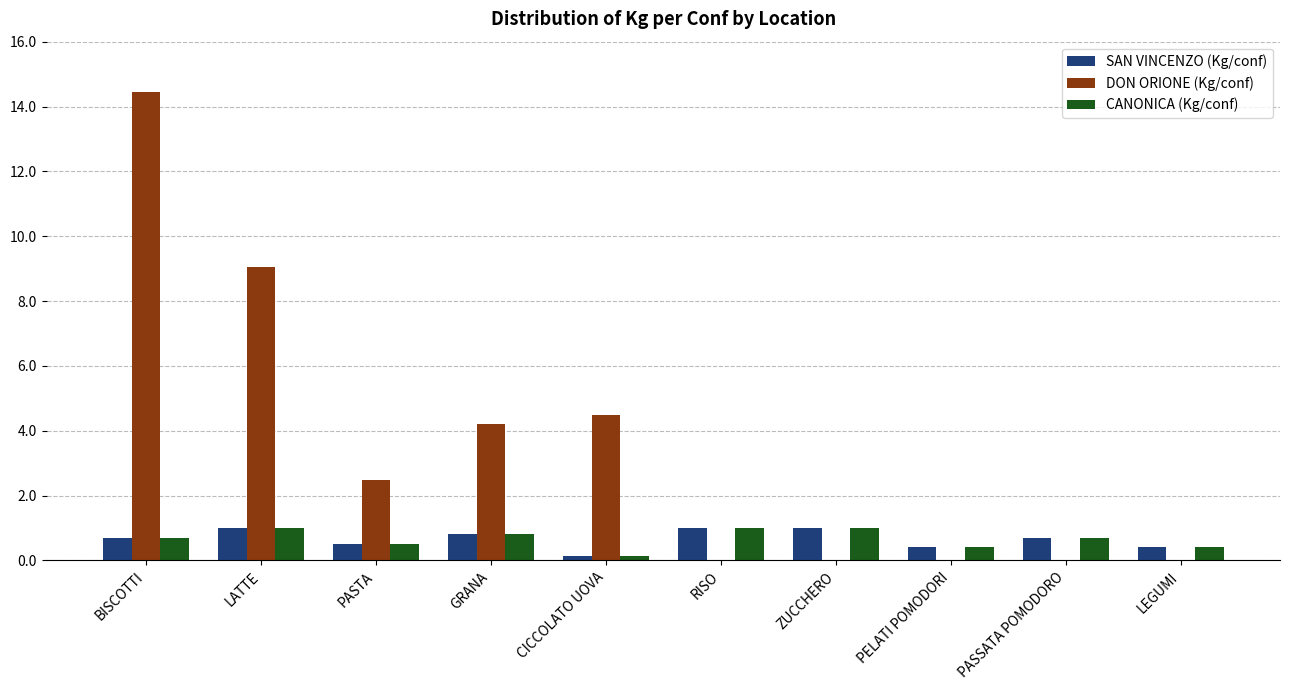

How many data points does each series have?

10